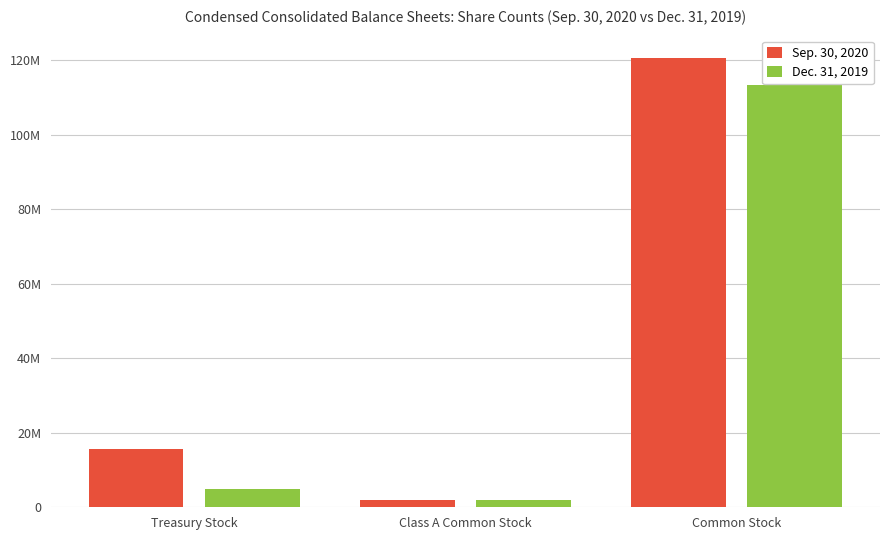

What is the label of the 2nd bar from the right?

Class A Common Stock